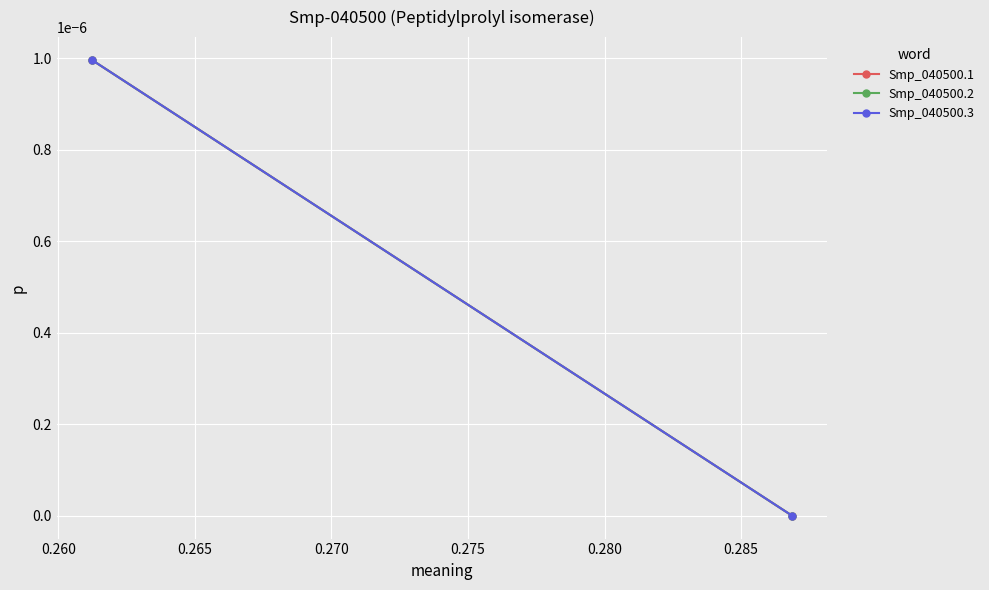

Rank the series by their maximum value, from highest to lowest.

Smp_040500.1, Smp_040500.2, Smp_040500.3